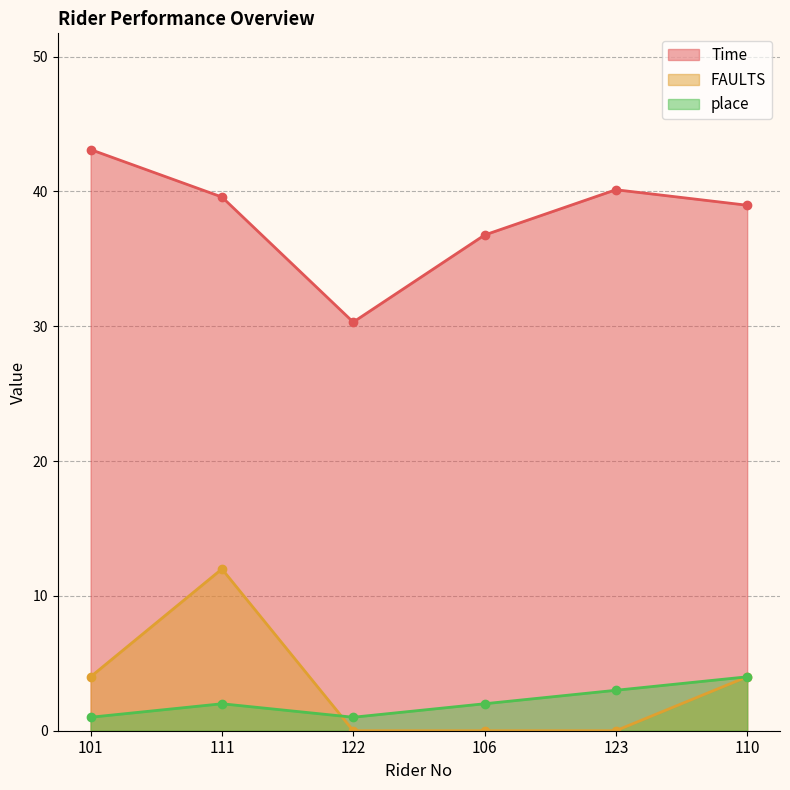

List the labels in order of FAULTS value, largest first.

111, 101, 110, 122, 106, 123